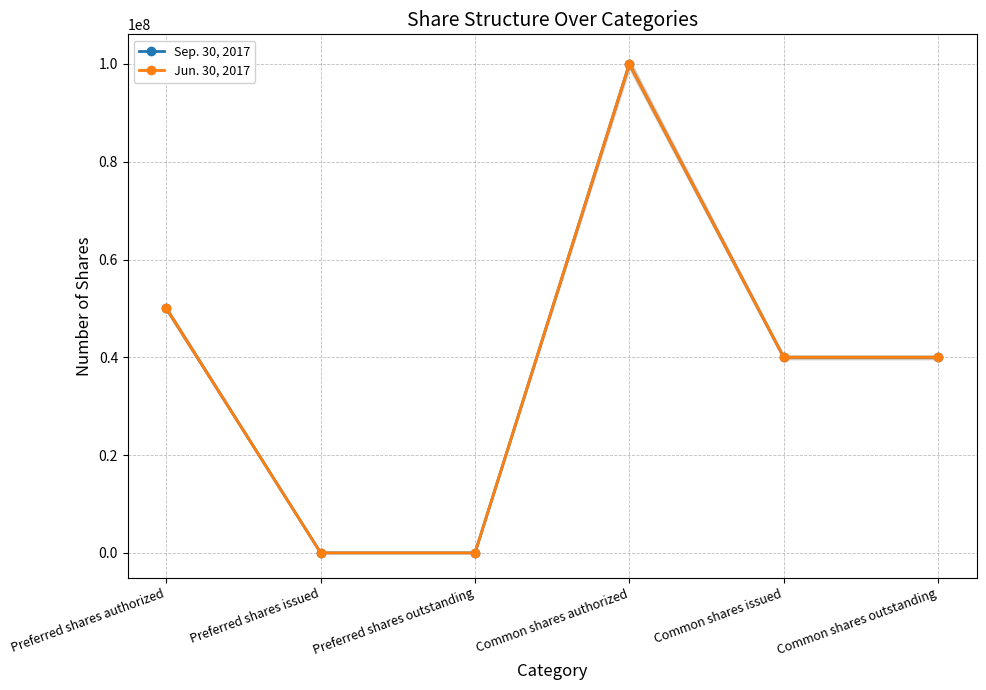

Reading left to right, what are all the values shown in this chart?

Sep. 30, 2017: 50000000	0	0	100000000	39999942	39999942
Jun. 30, 2017: 50000000	0	0	100000000	39999942	39999942